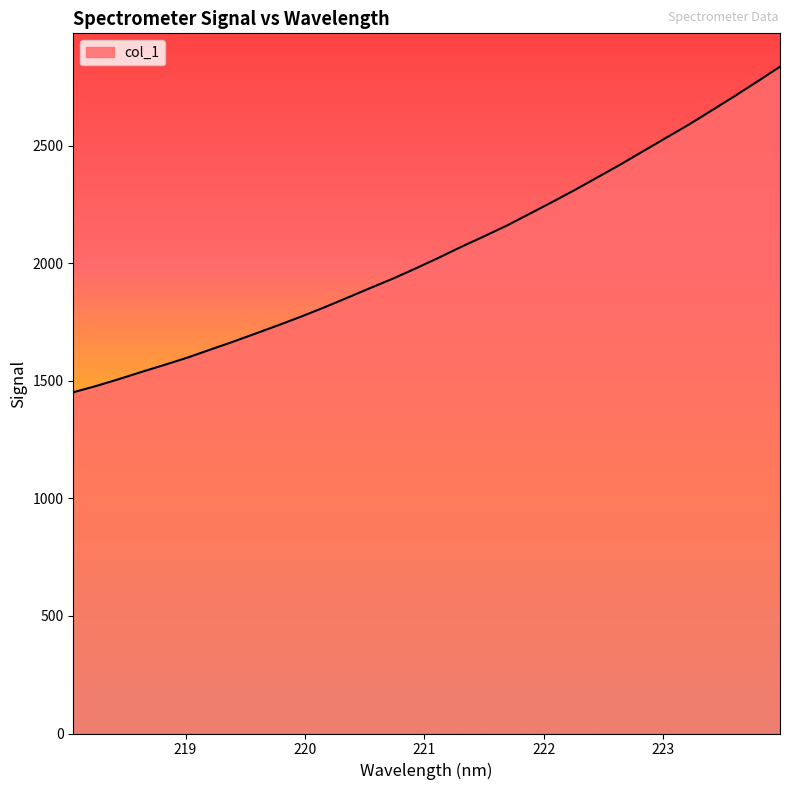

What is the difference between the maximum and minimum values?

1385.2